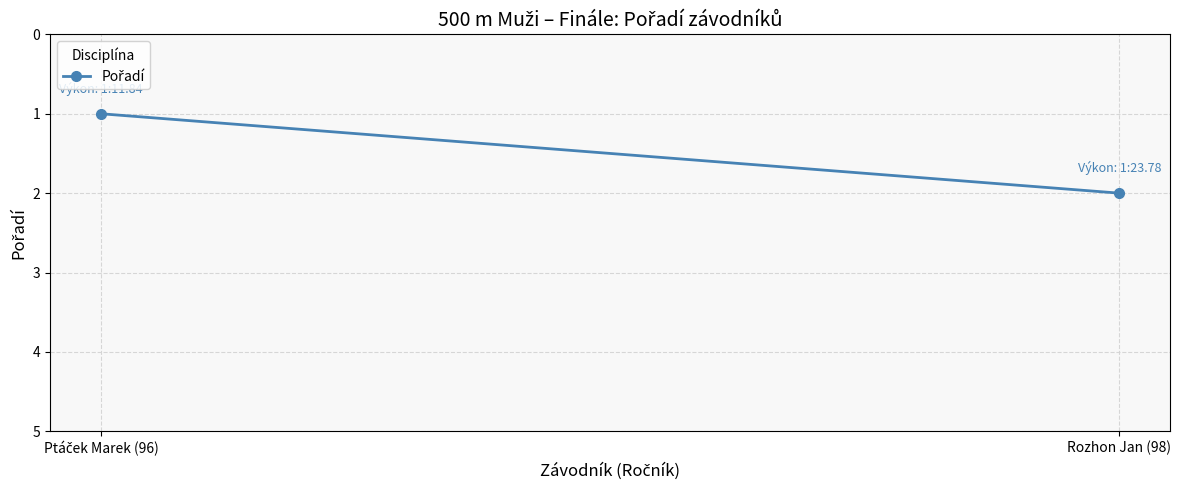

What is the average value?

2